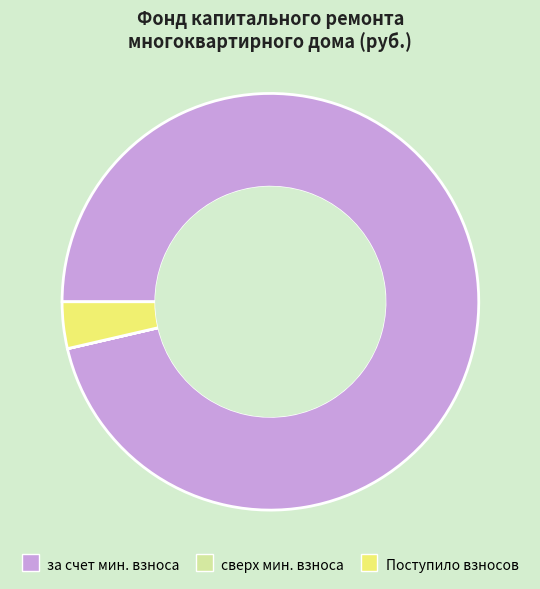

Is there any slice that represents more than half of the pie?

Yes